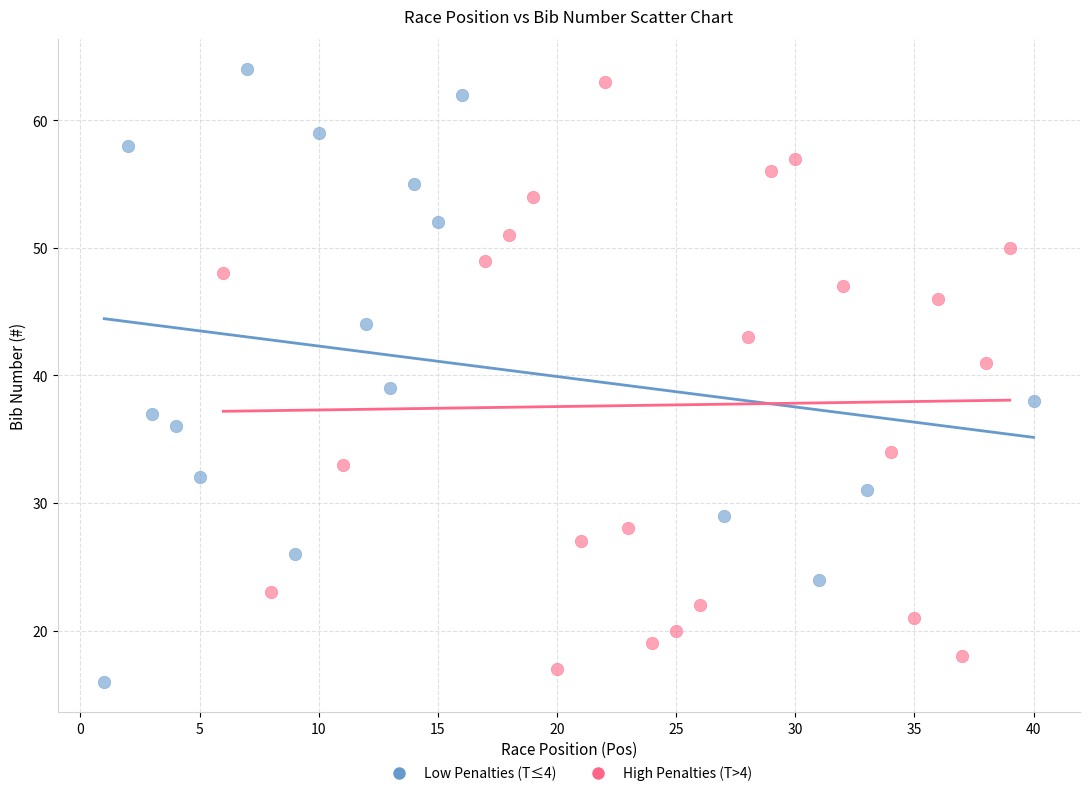

What are all the series names shown in the legend?

Low Penalties (T≤4), High Penalties (T>4)